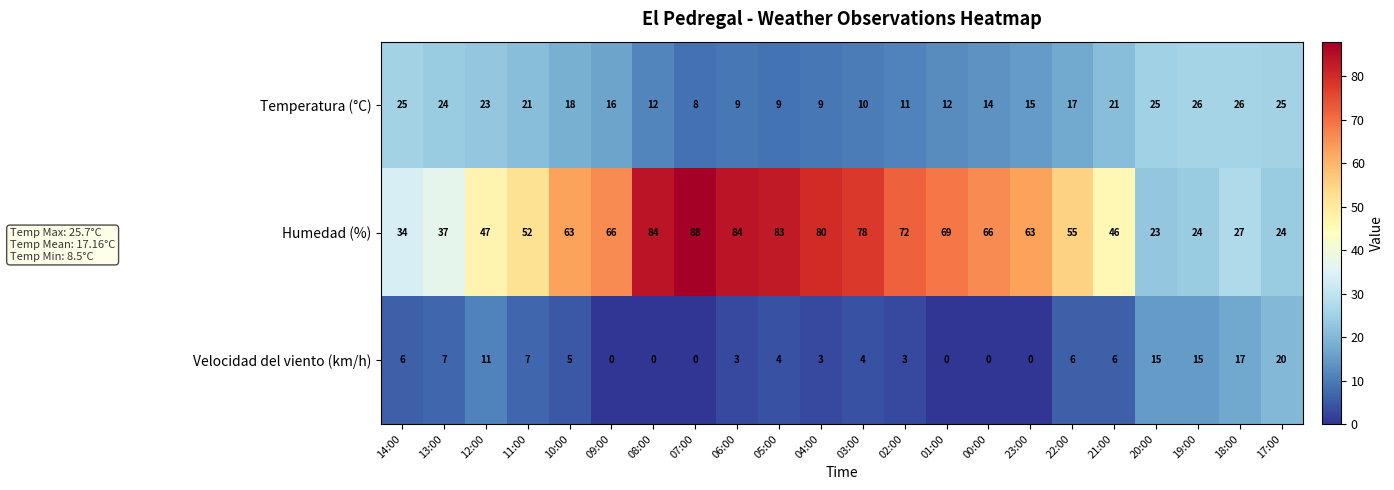

What value does the Humedad (%) series have at 04:00, to the nearest 10?

80